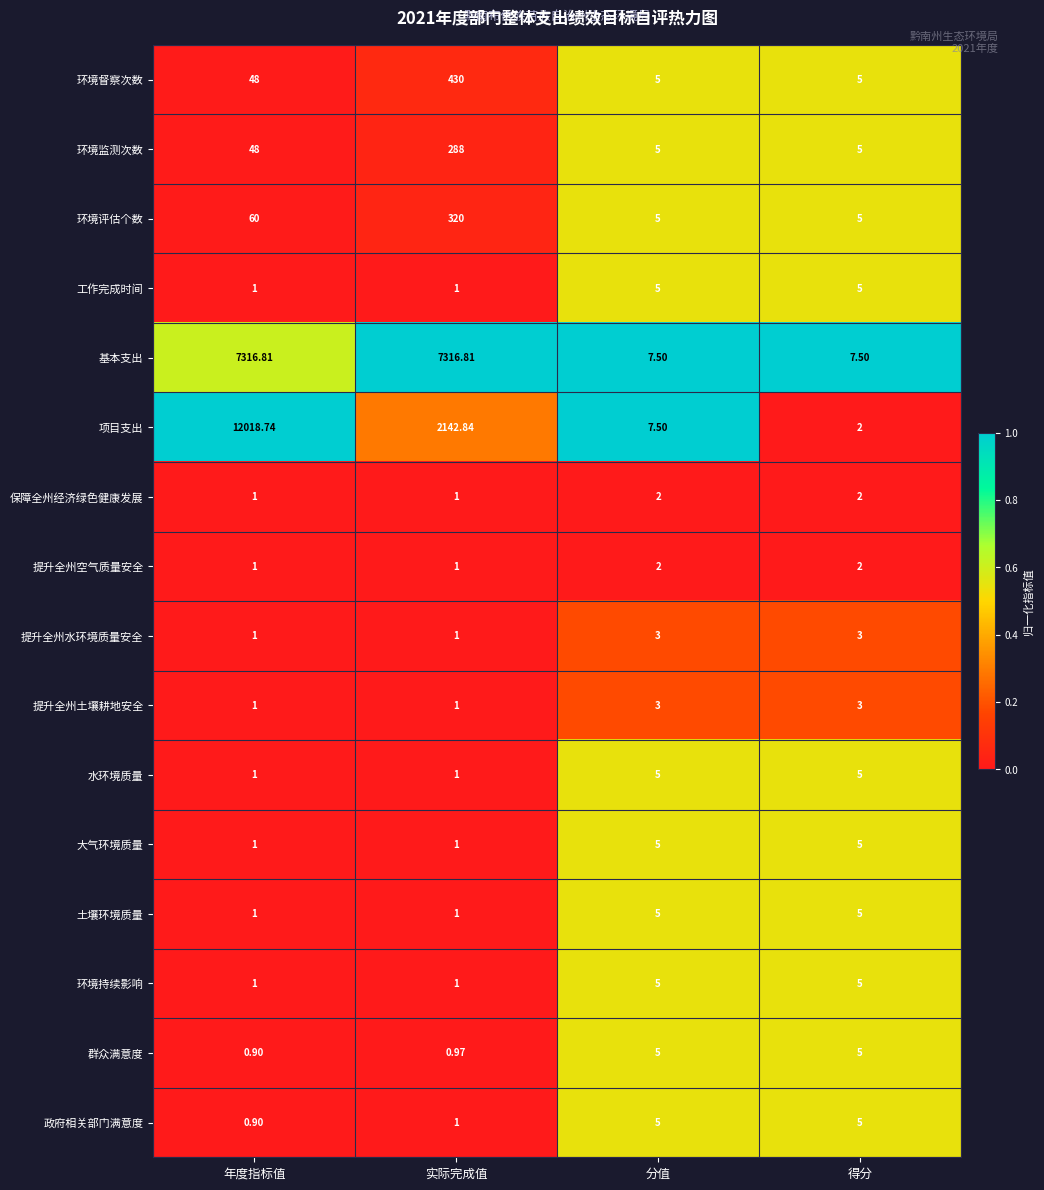

Which series changed the most between 年度指标值 and 分值?

项目支出